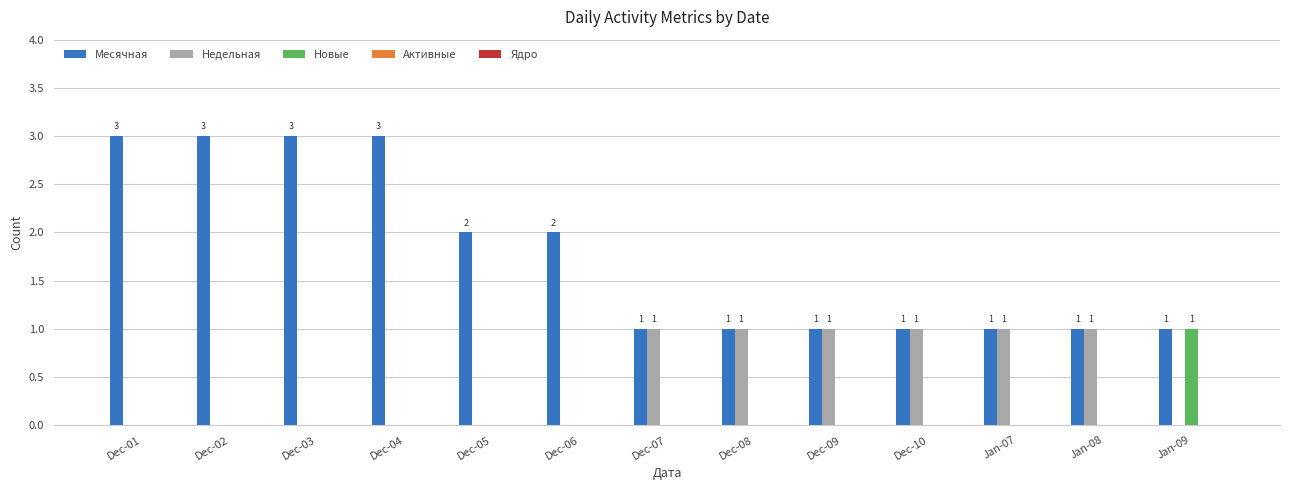

What is the sum of all Недельная values?

6